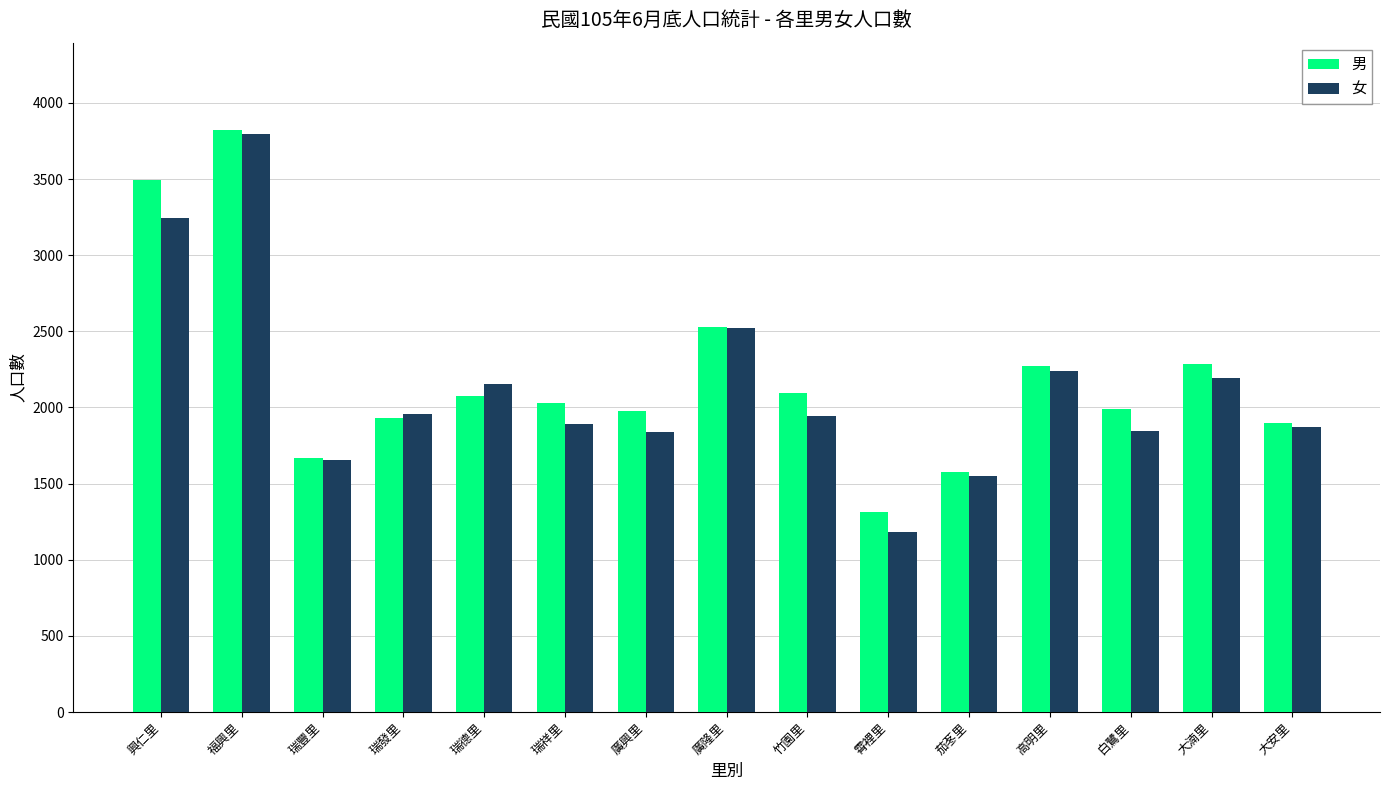

What position from the left is 高明里?

12